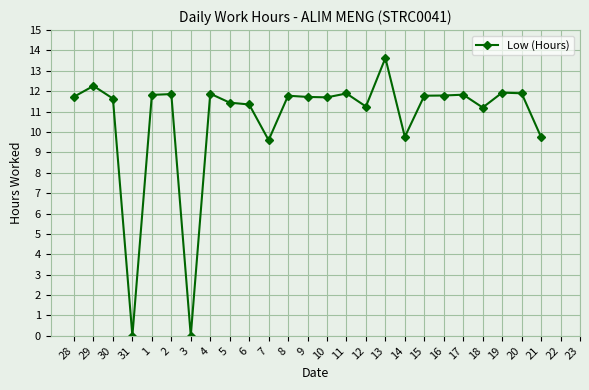

What value does the data have at 9?

11.7